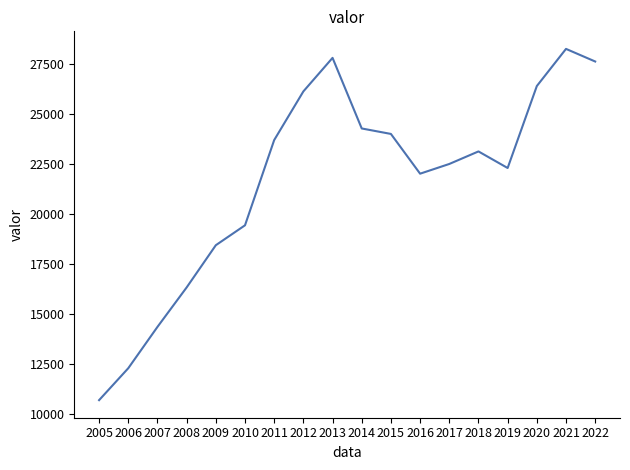

What is the greatest value displayed?

28267